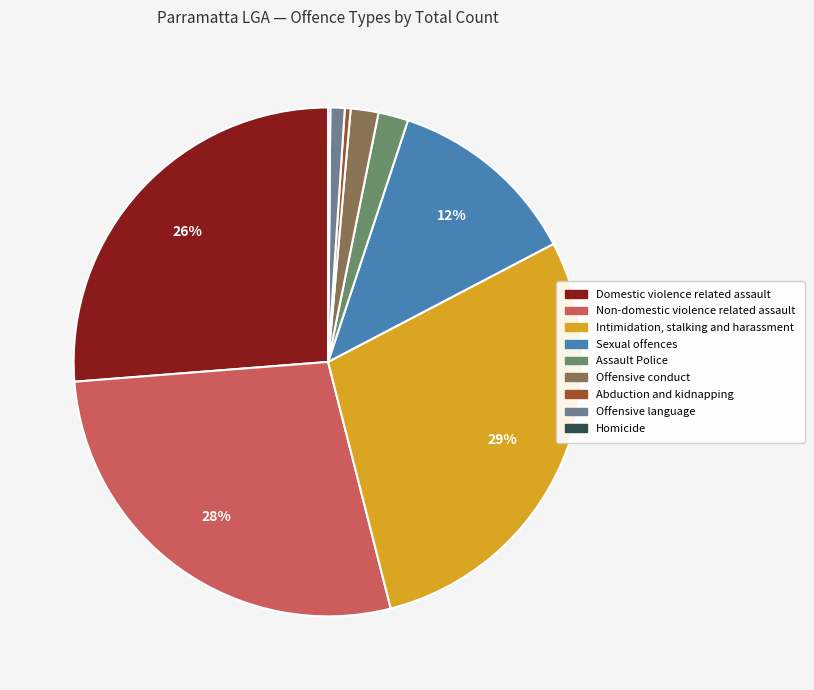

What is the change in value from Non-domestic violence related assault to Assault Police?

-909